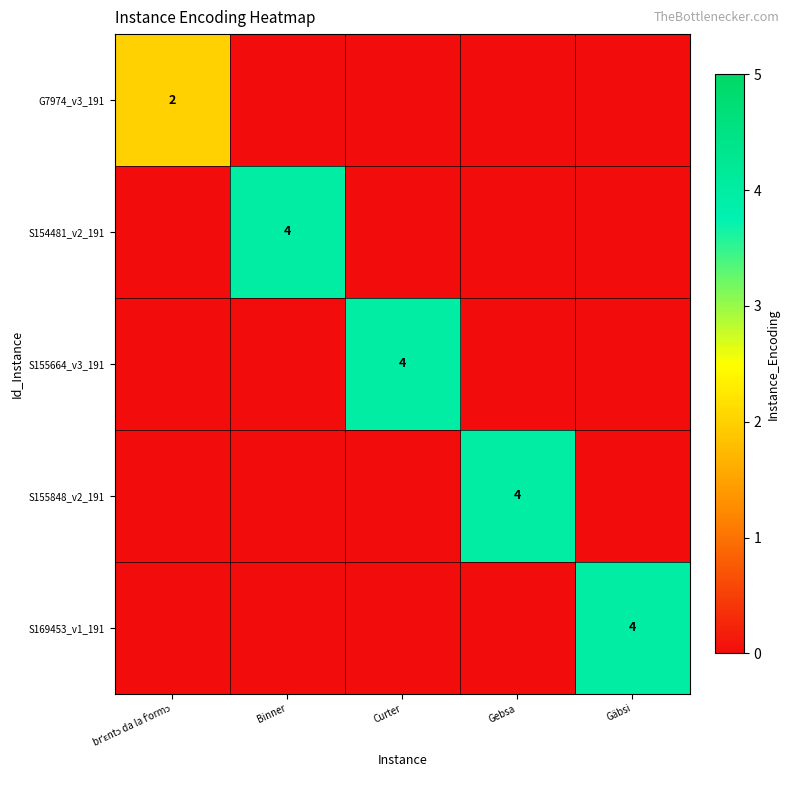

What value does the S169453_v1_191 series have at Gäbsi?

4